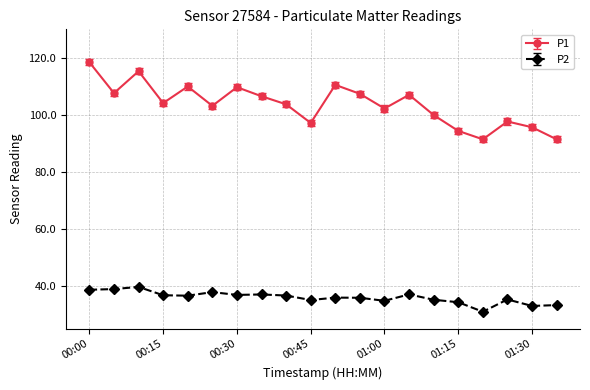

Which series has the largest total across all categories?

P1